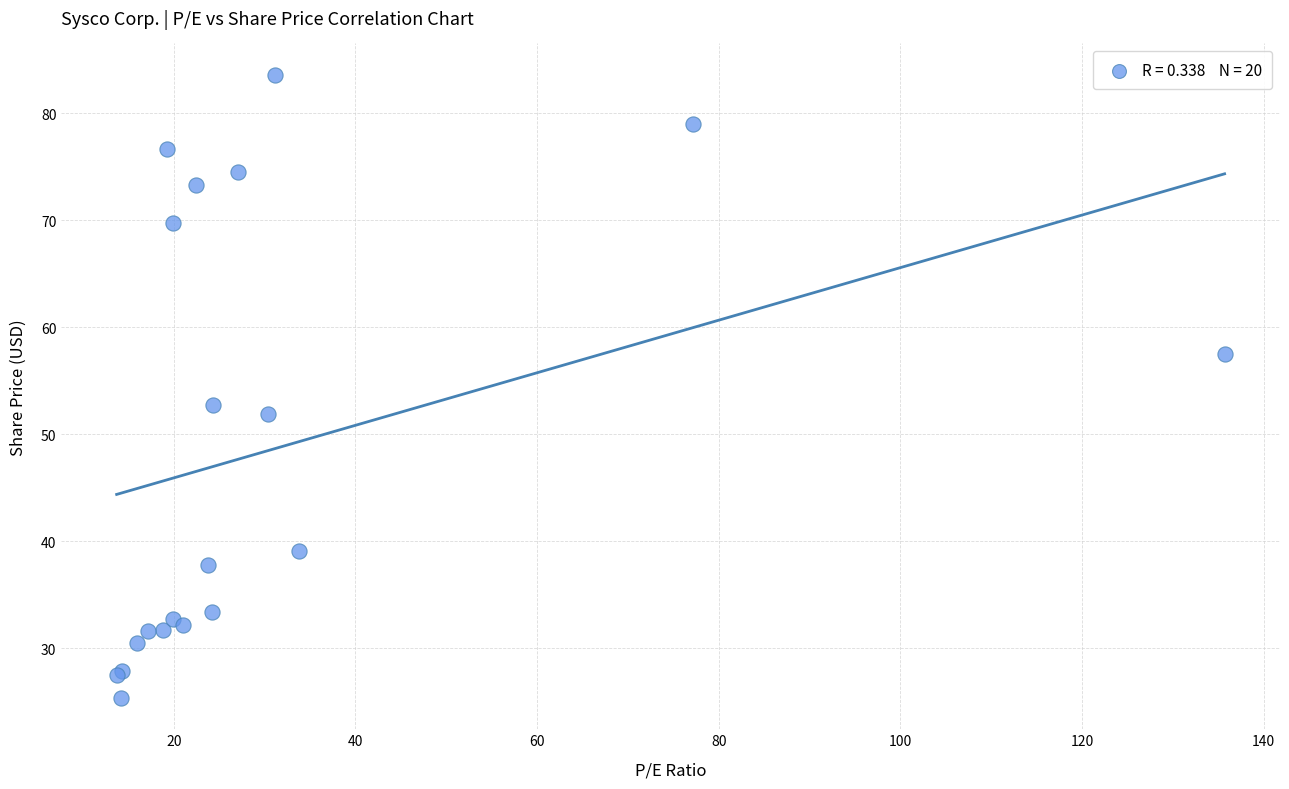

What Y value in the scatter plot is closest to 54?

52.7